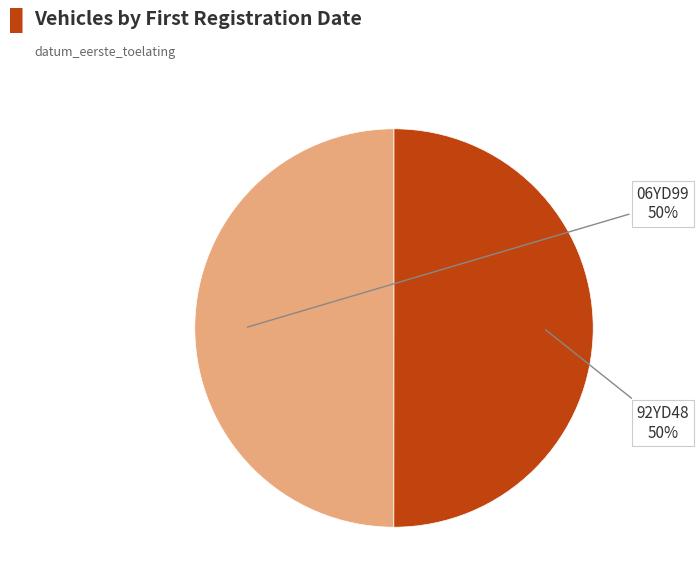

To the nearest percent, what portion does 92YD48 represent?

50%